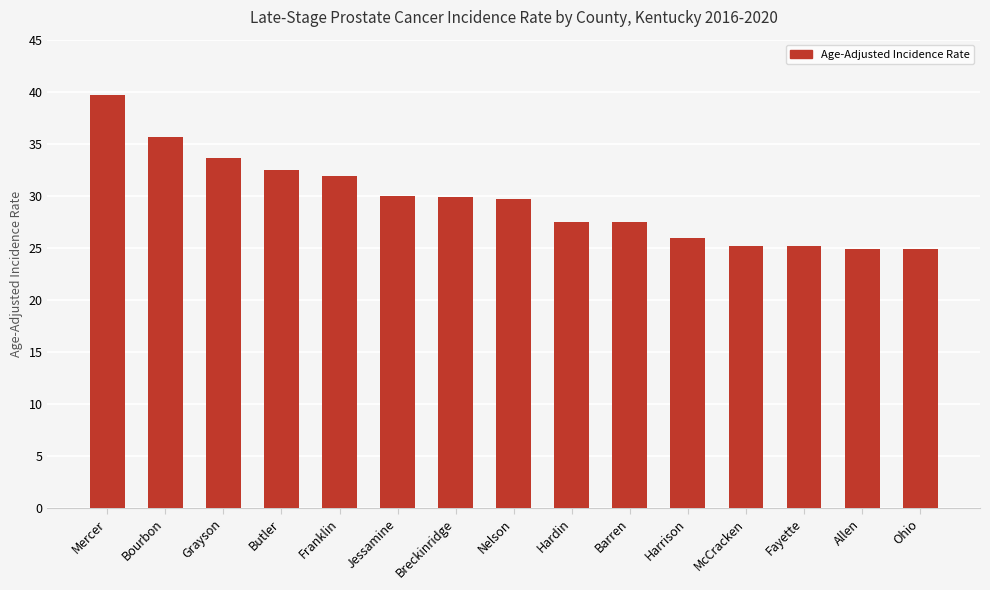

What position from the left is Butler?

4